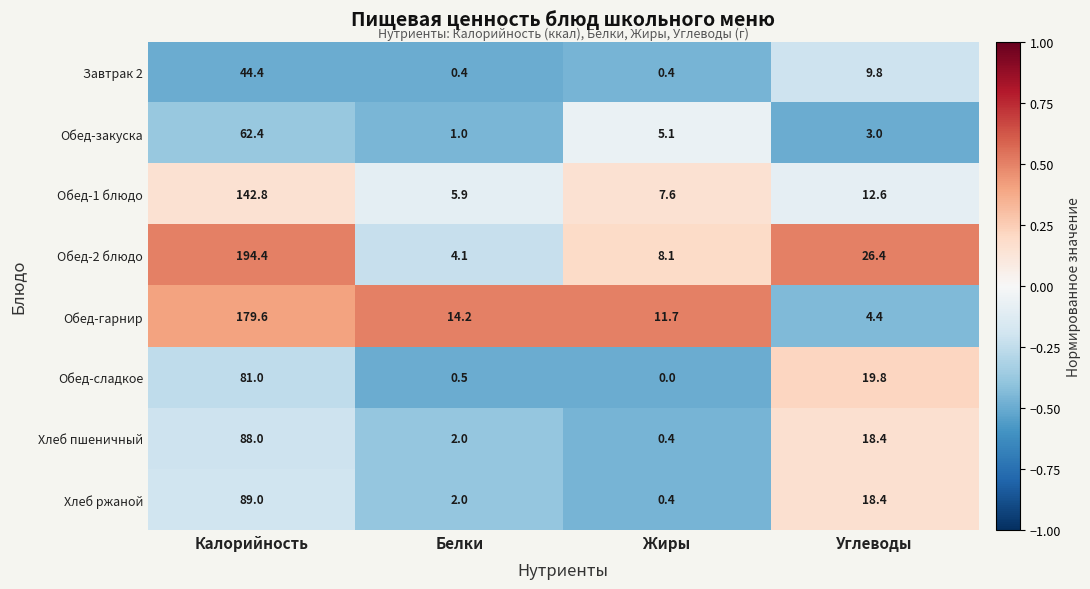

Is it true that Обед-закуска equals 1.4 at Белки?

False